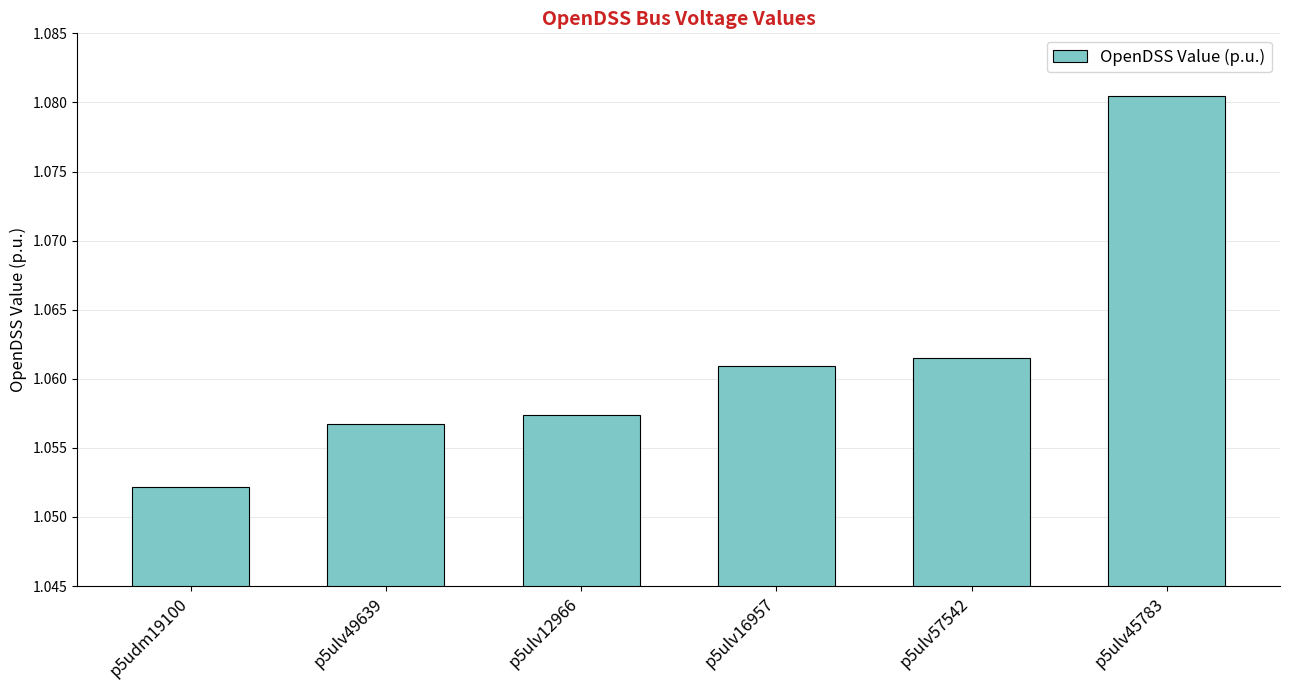

The value at p5ulv45783 is 1.6. True or false?

False